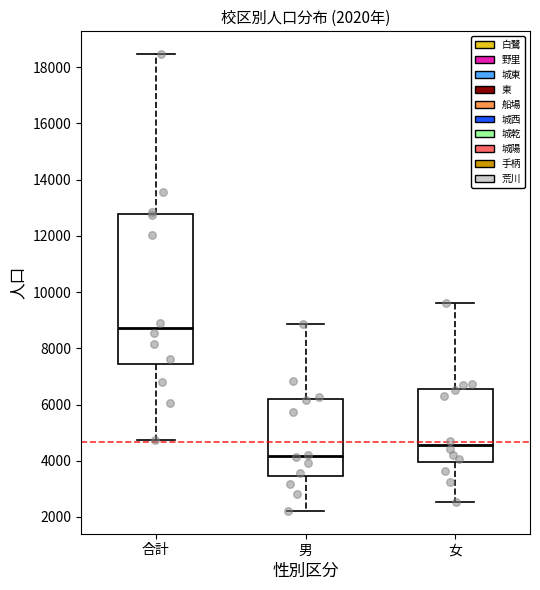

Which box is the tallest, from its lower edge to its upper edge?

合計